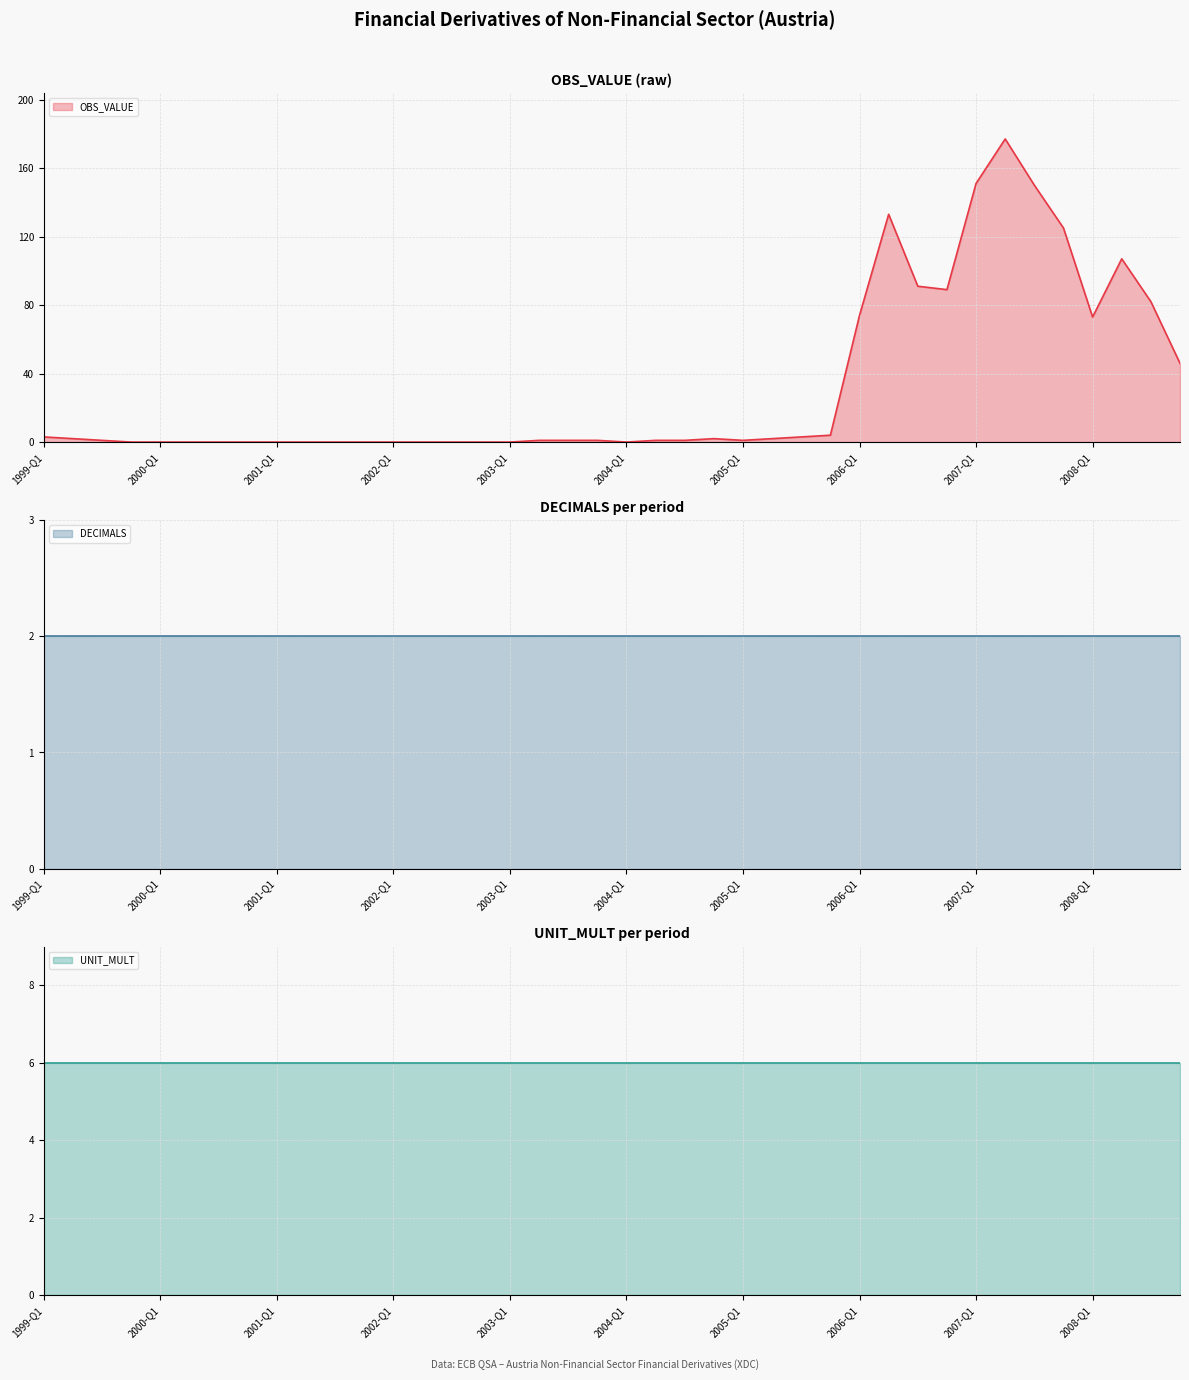

Which category has the highest value in the OBS_VALUE series?

2007-Q2